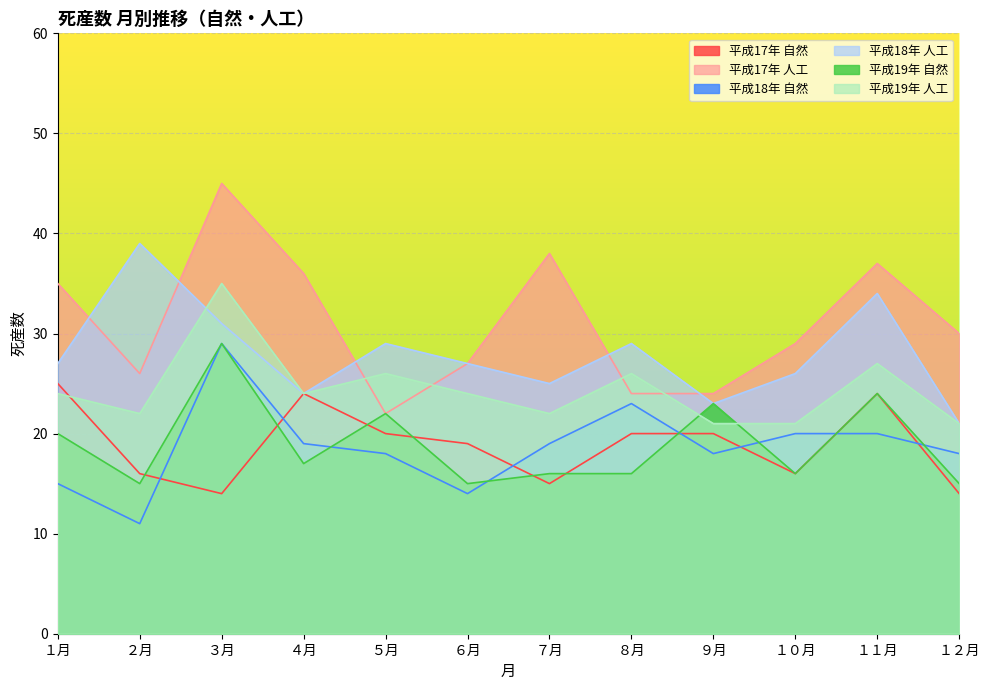

In 平成18年 人工, how many points are lower than both neighbors (excluding endpoints)?

3